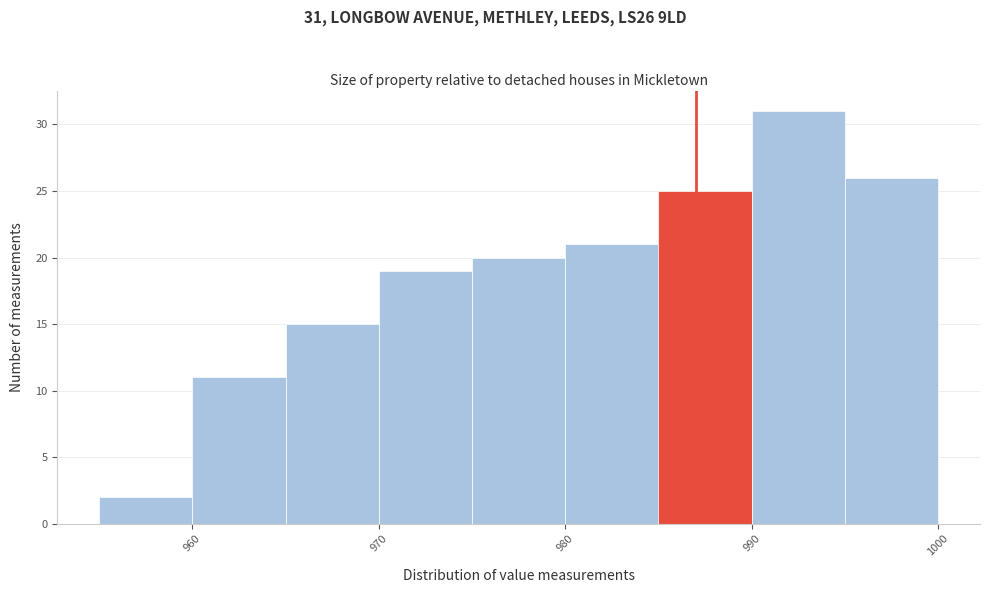

Over which range of the x-axis is the bar tallest?

990 to 995